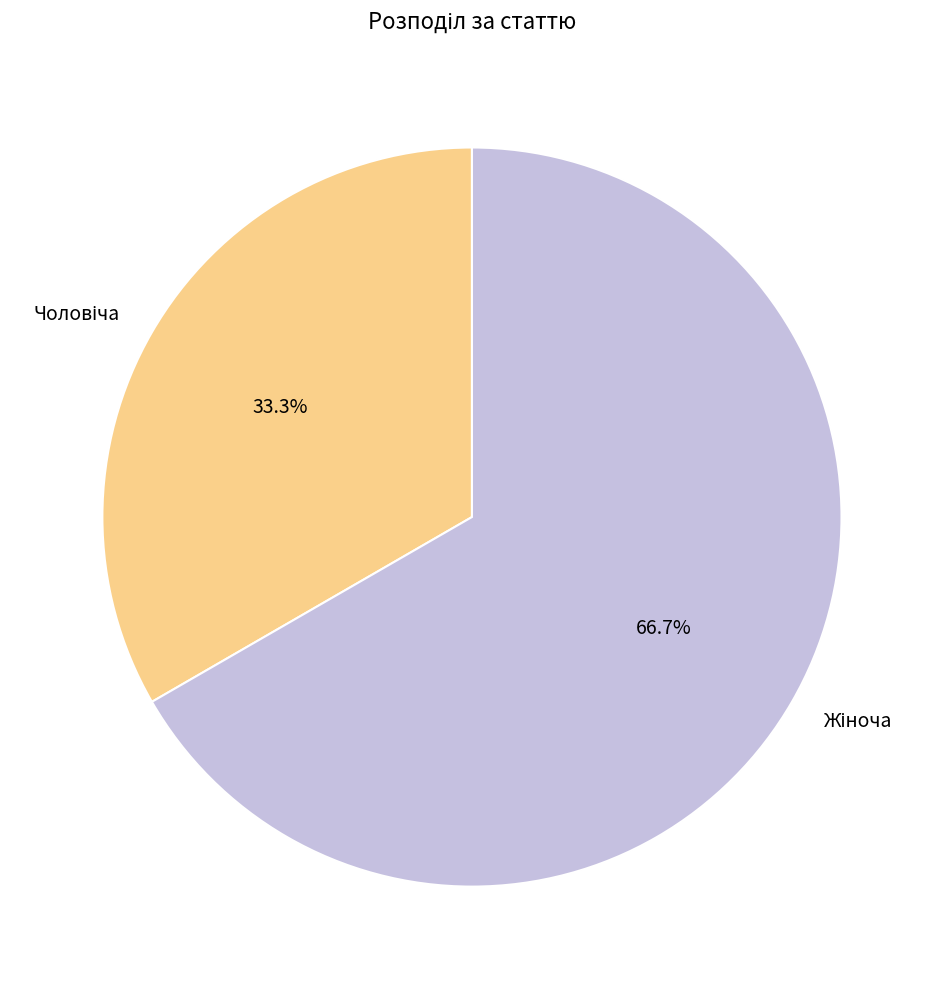

Is there any slice that represents more than half of the pie?

Yes